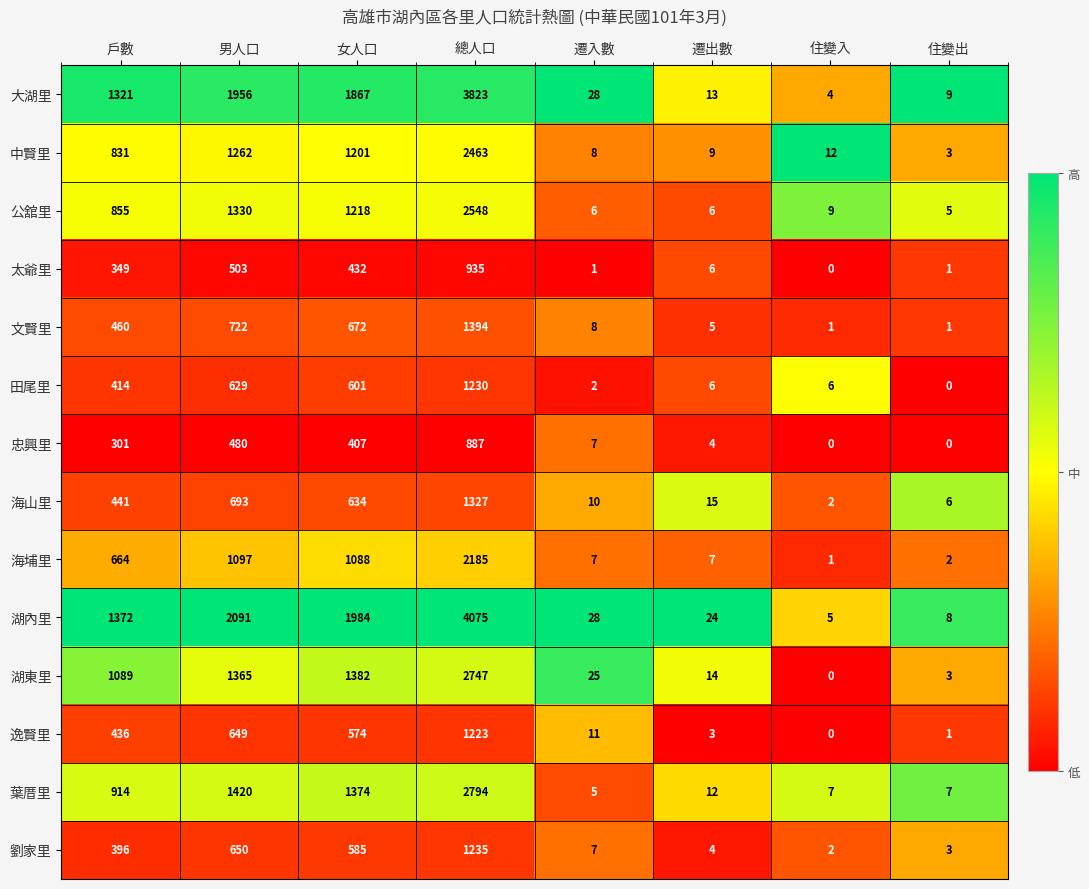

What is the total value across all series at 男人口?

14847